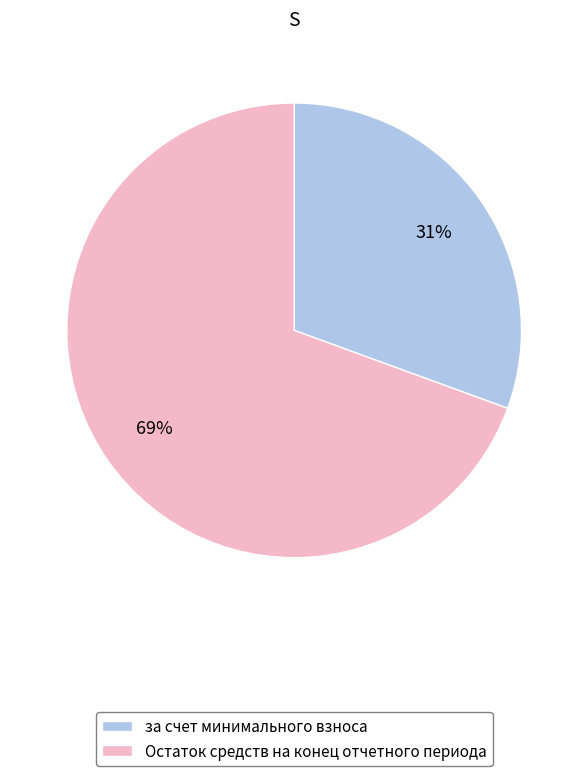

Between за счет минимального взноса and Остаток средств на конец отчетного периода, which is larger?

Остаток средств на конец отчетного периода